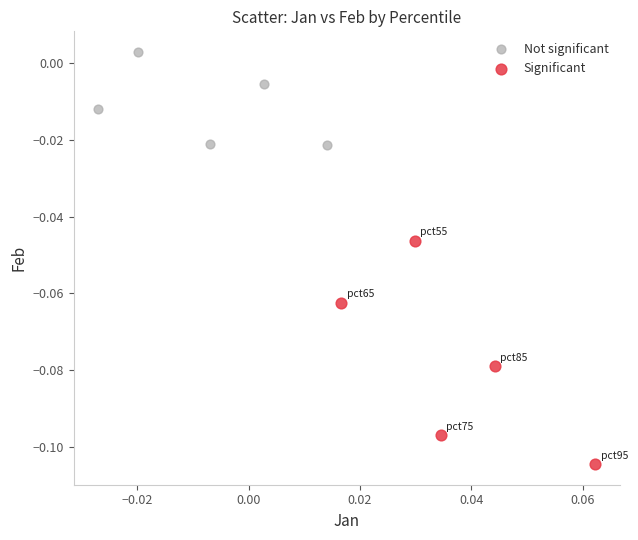

Which series has the widest spread of Y values?

Significant